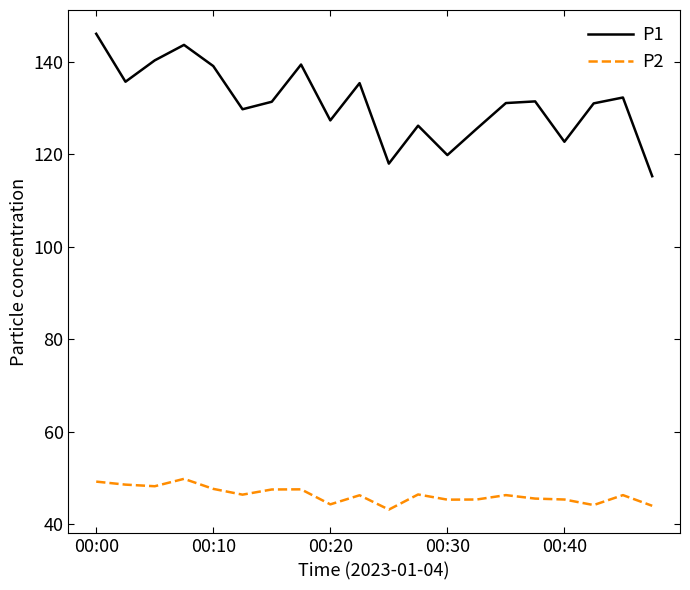

Rank the series by their average value, from lowest to highest.

P2, P1